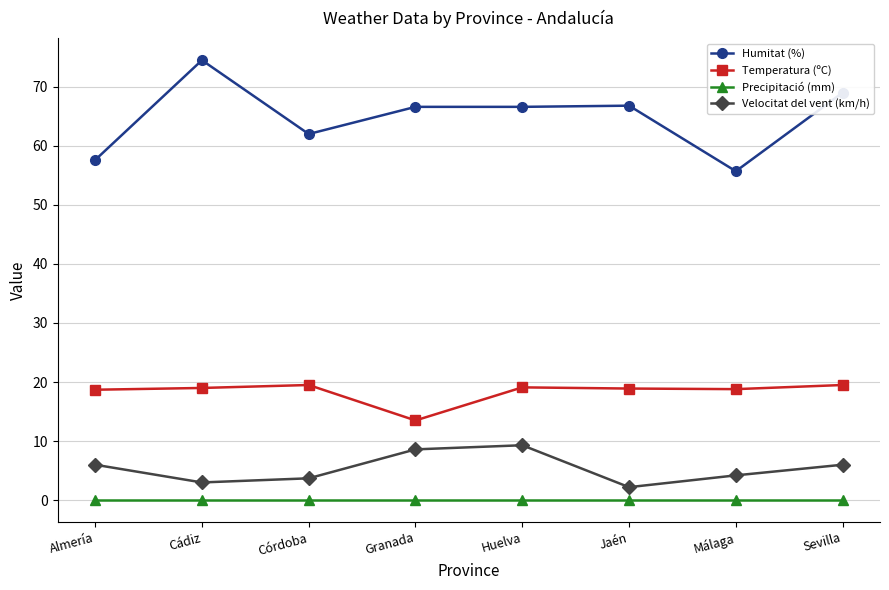

How many lines are shown in the chart?

4